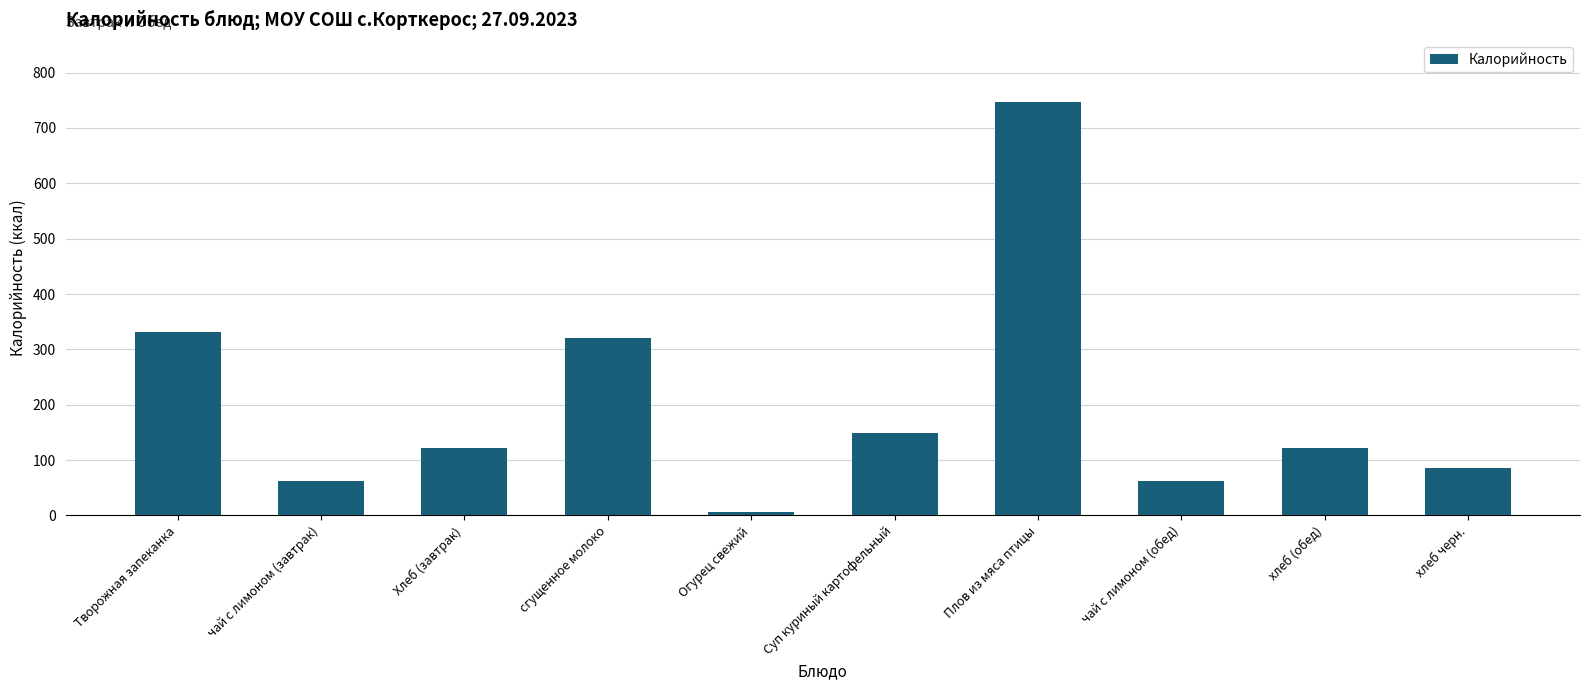

What is the smallest value displayed?

7.0